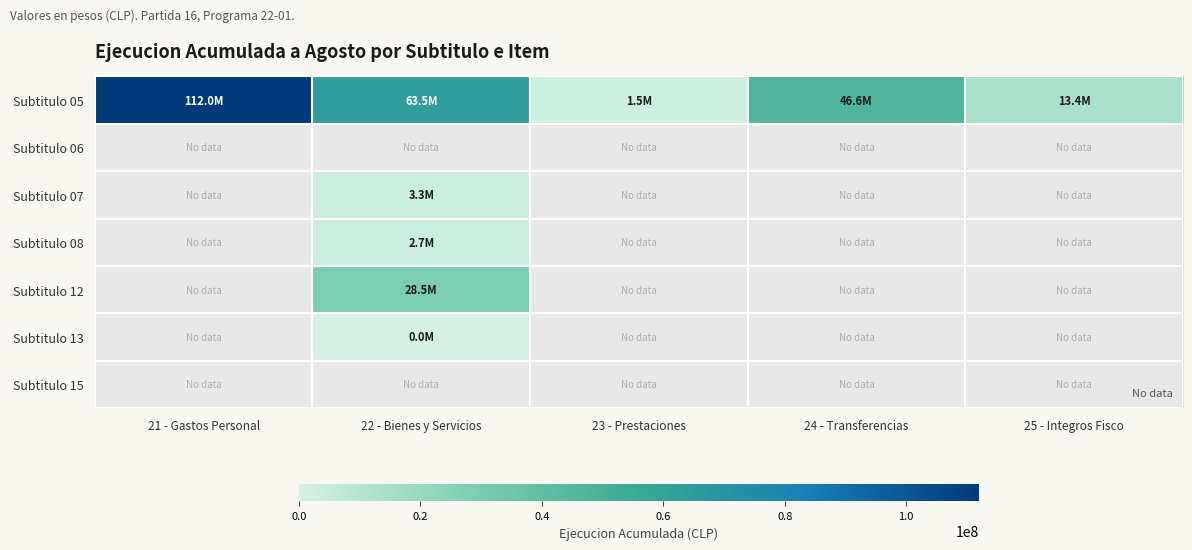

Which series has the largest total across all categories?

Subtitulo 05